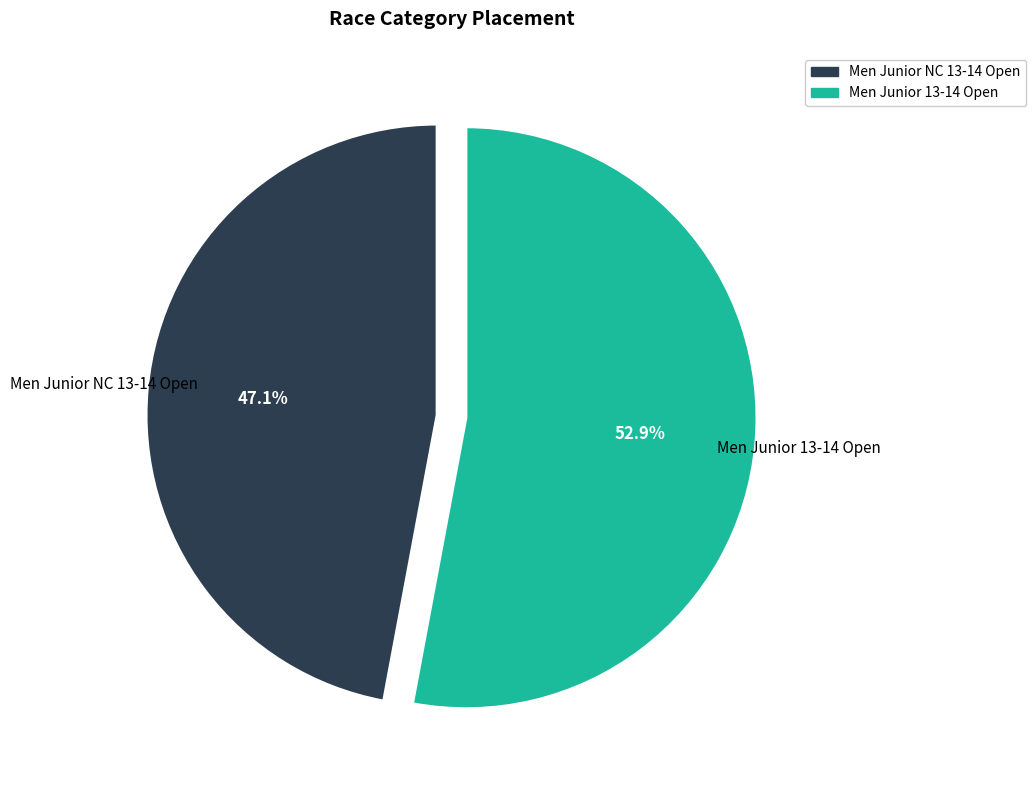

What is the ratio of the value at Men Junior 13-14 Open to the value at Men Junior NC 13-14 Open?

1.1